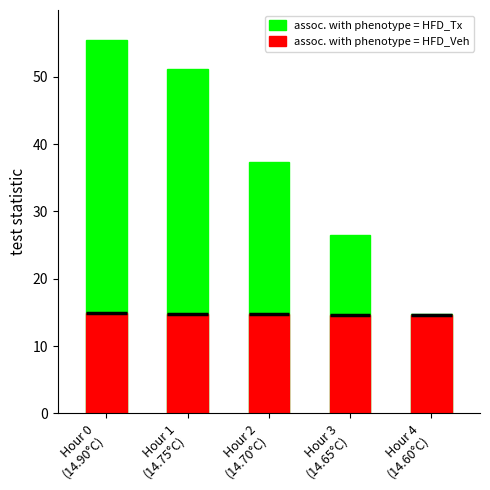

True or false: assoc. with phenotype = HFD_Veh has a value of 26.5 at Hour 1
(14.75°C).

False